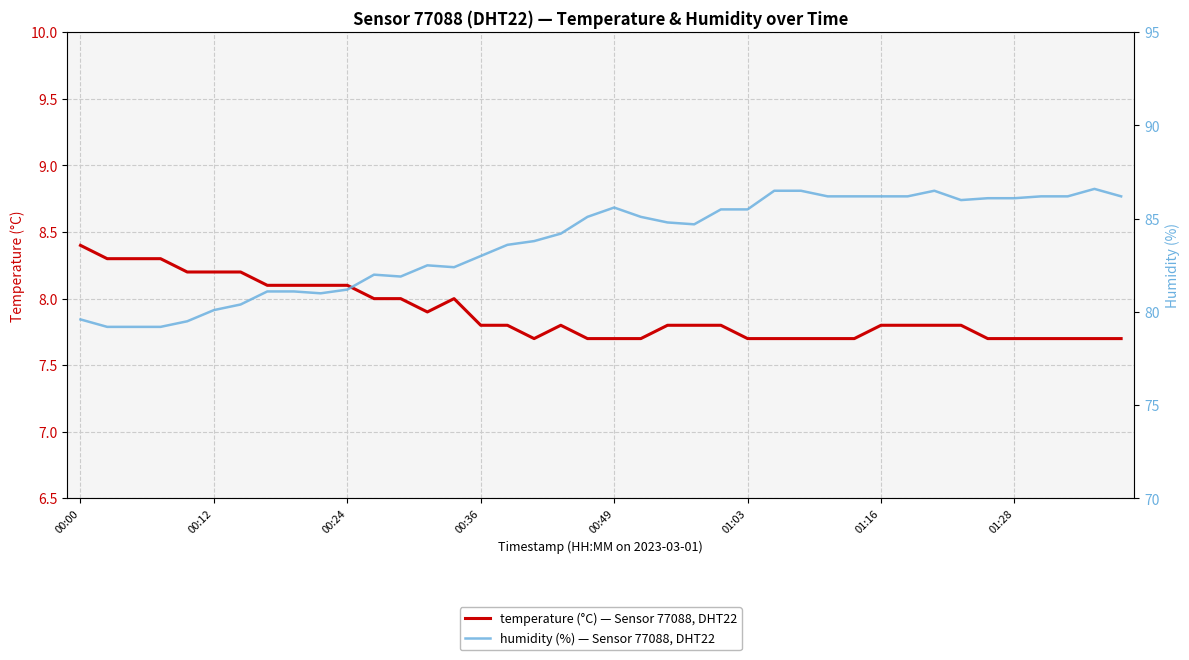

What is the highest value of the humidity series?

86.6